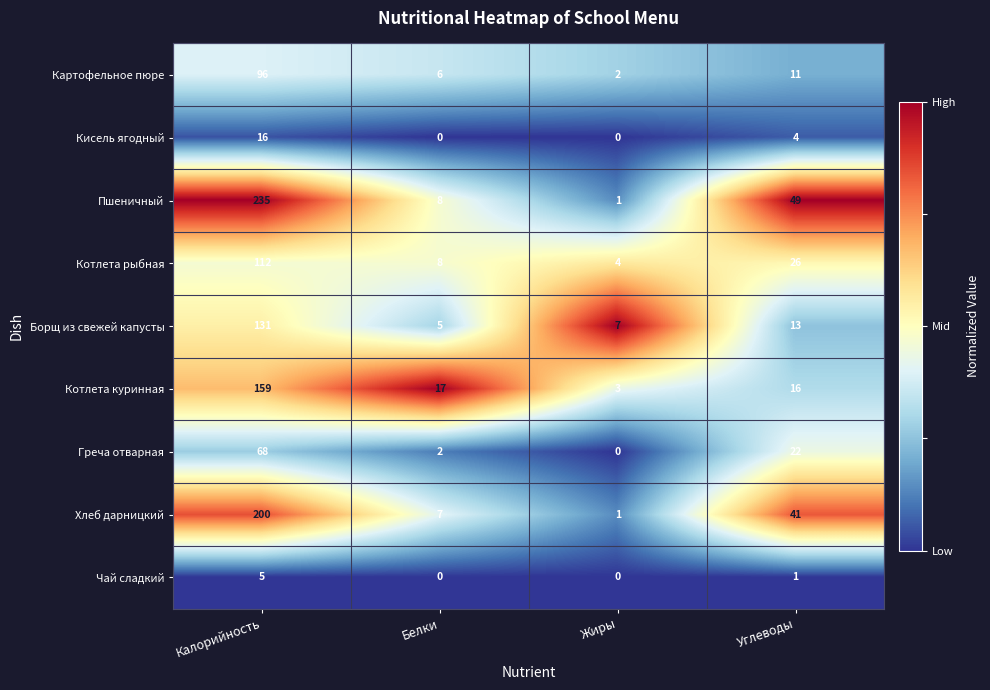

Which series has the widest spread of values?

Пшеничный